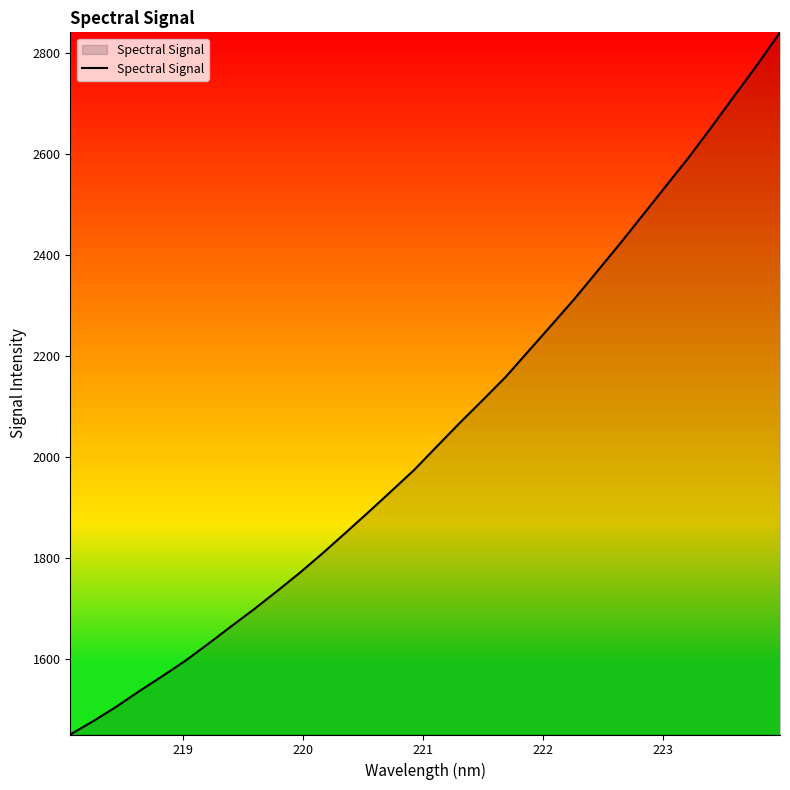

What is the difference between the maximum and minimum values?

1391.2